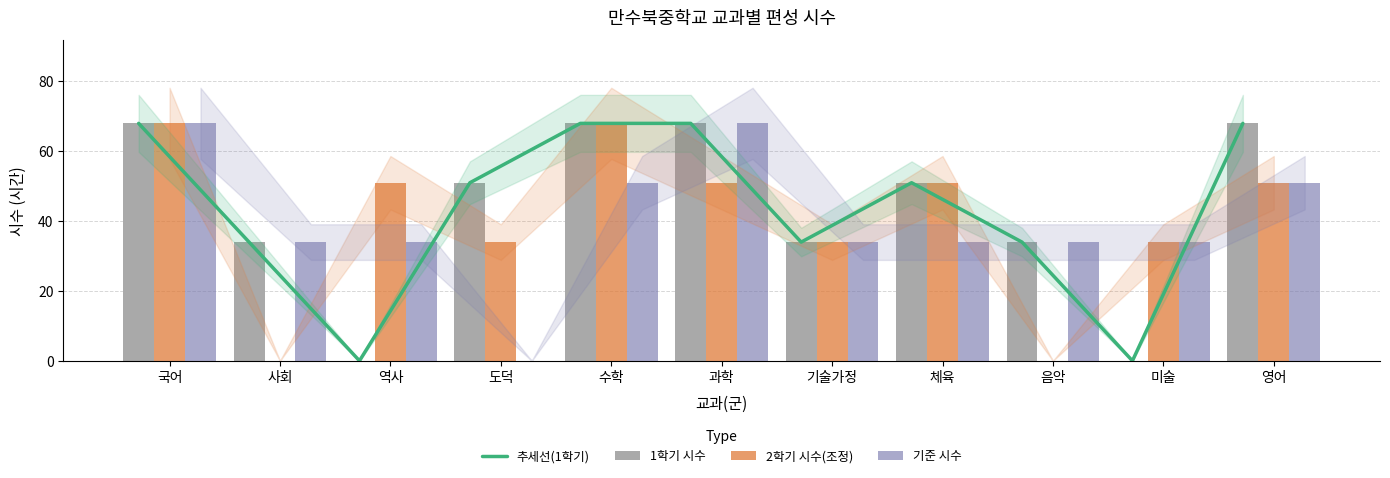

Which series changed the most between 체육 and 영어?

추세선(1학기)